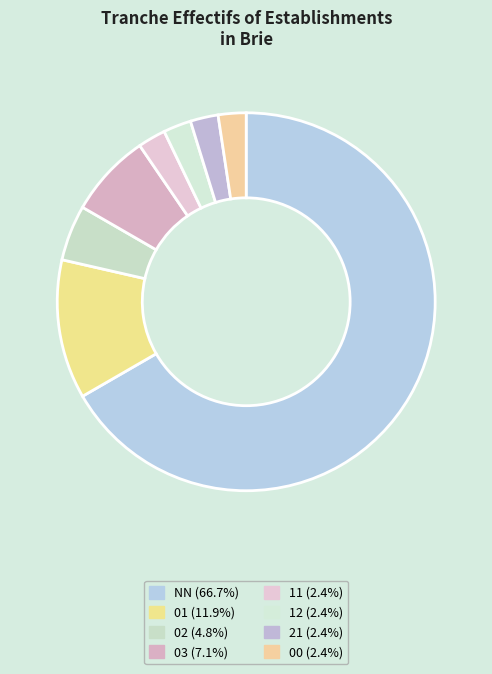

Count the number of slices in the pie.

8